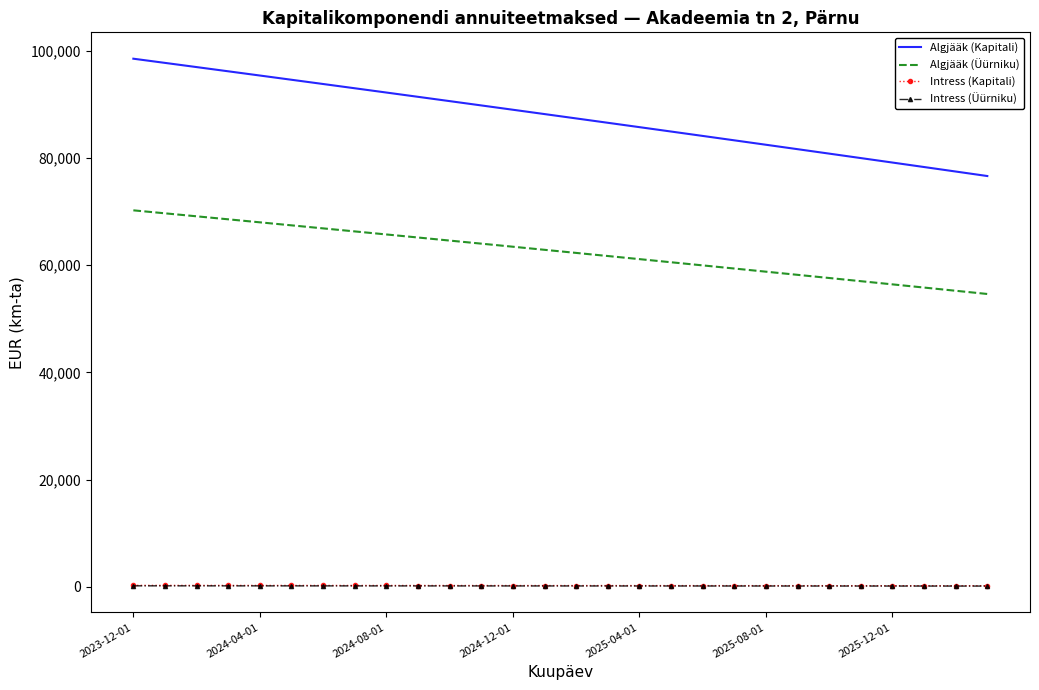

What is the minimum value for Intress (Kapitali)?

217.1